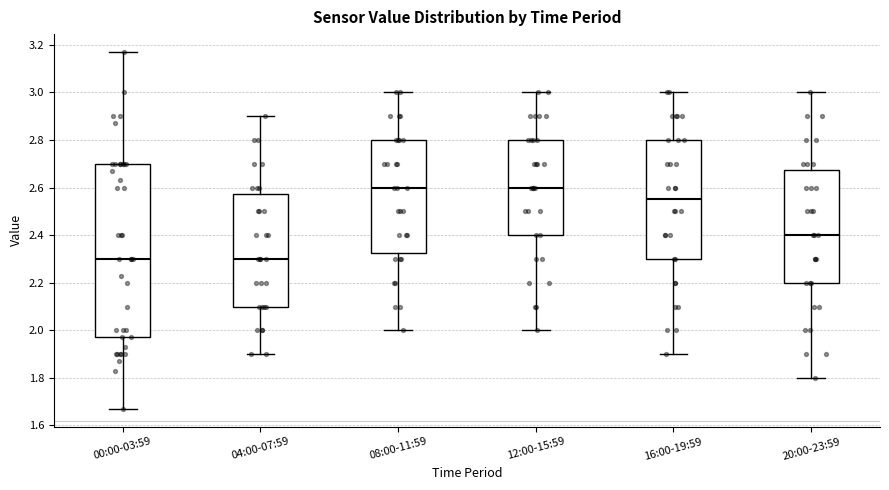

Which box is the tallest, from its lower edge to its upper edge?

00:00-03:59